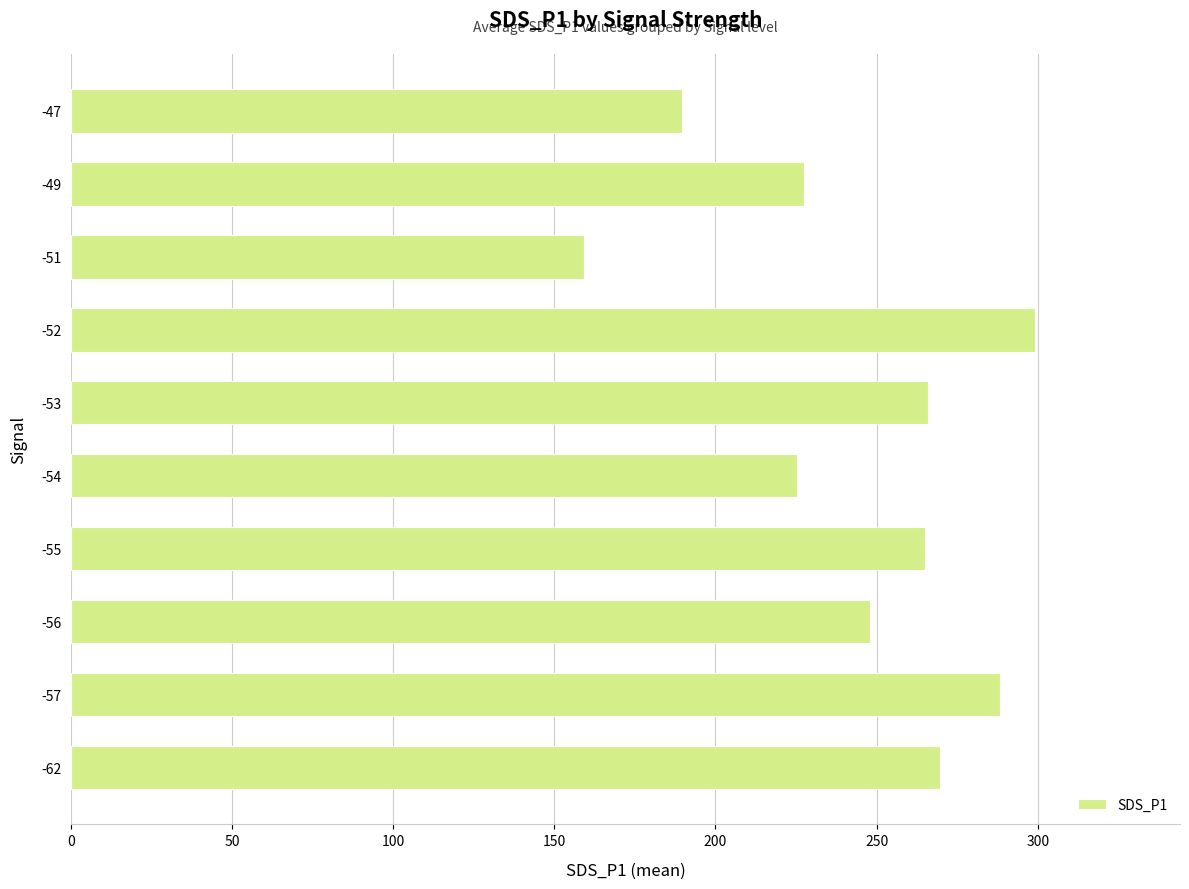

Does the chart contain stacked bars?

No